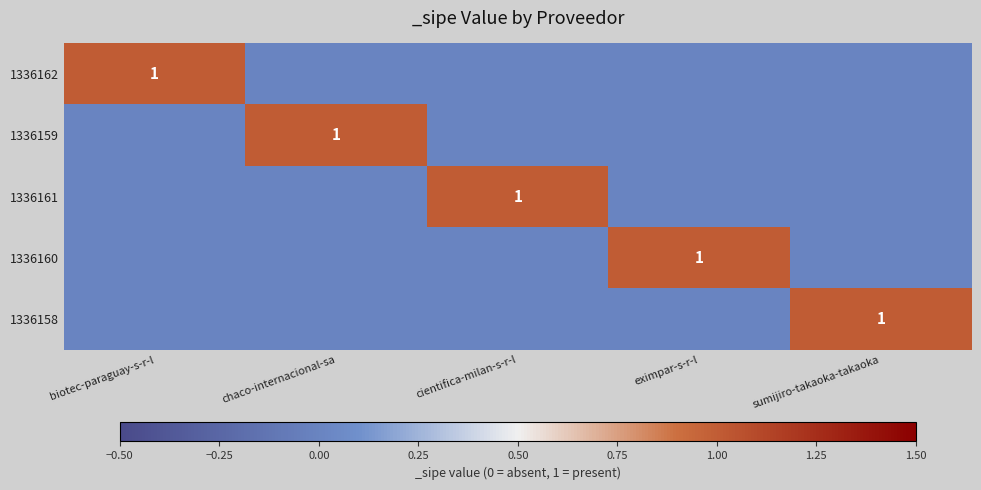

True or false: 1336159 has a value of 1 at chaco-internacional-sa.

True